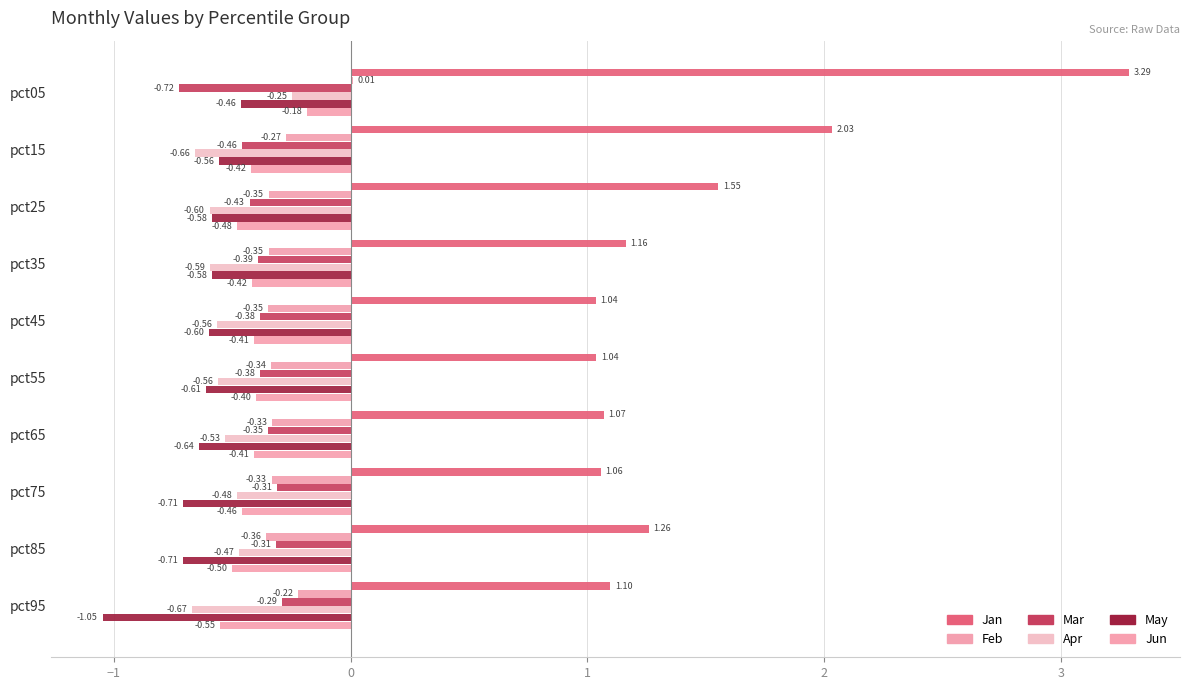

How many series are shown in this chart?

6